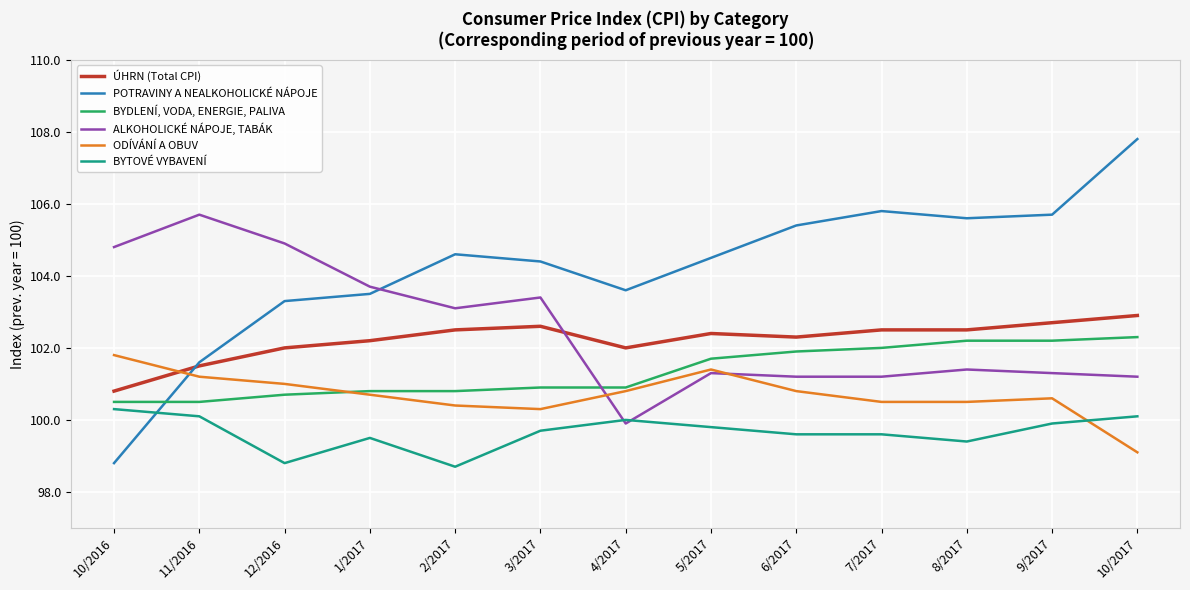

Between which two adjacent categories do ÚHRN (Total CPI) and ALKOHOLICKÉ NÁPOJE, TABÁK first intersect?

3/2017 and 4/2017